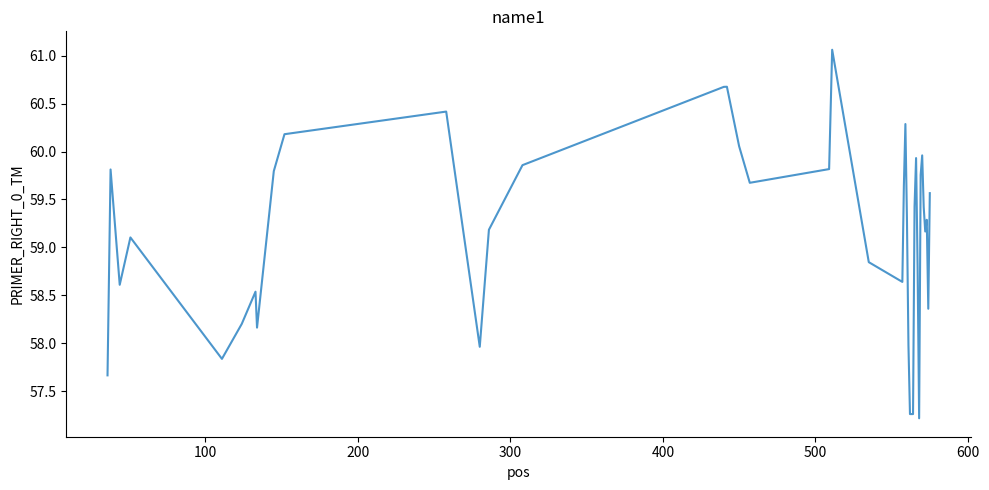

What is the minimum value shown in the chart?

57.2